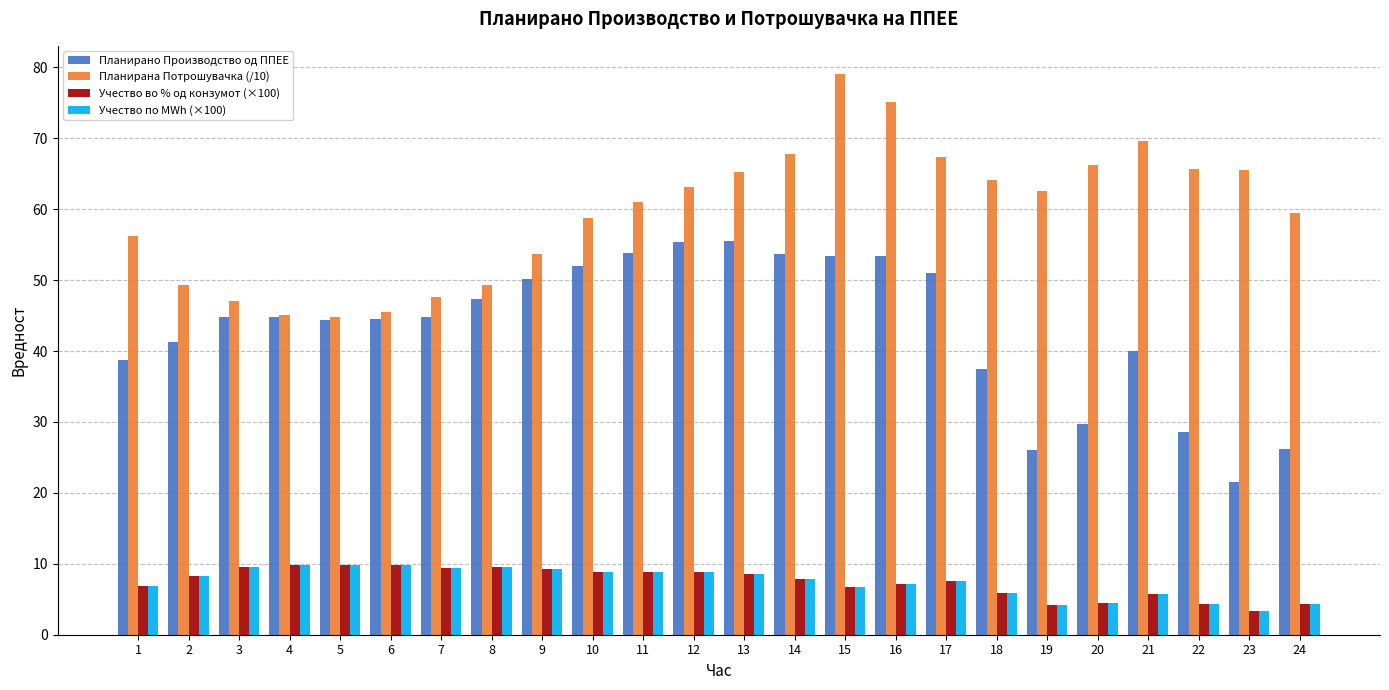

True or false: Планирана Потрошувачка (/10) has a value of 56.2 at 1.

True